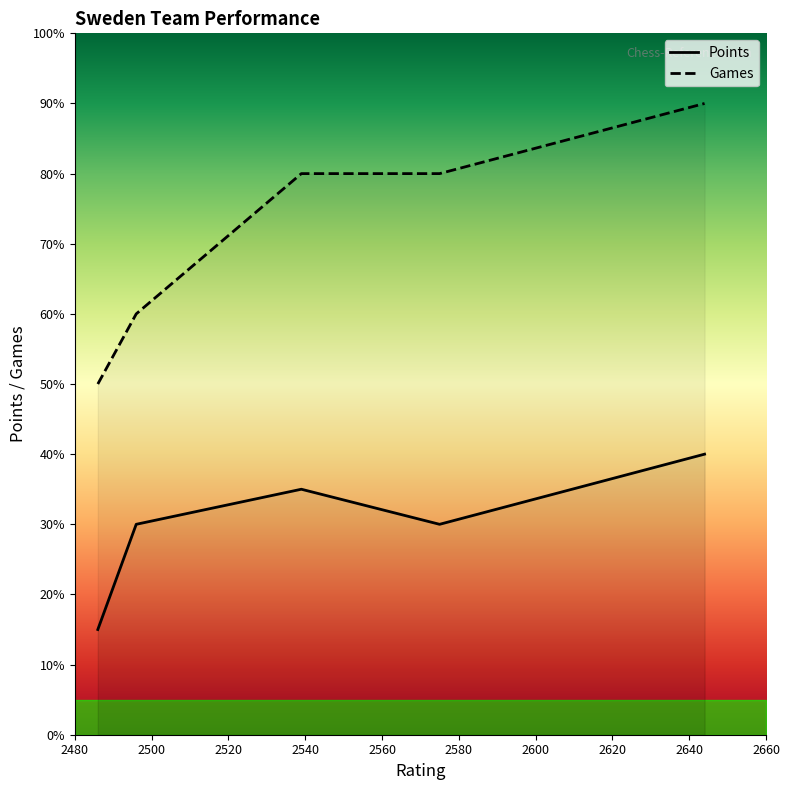

How many data points does each series have?

5